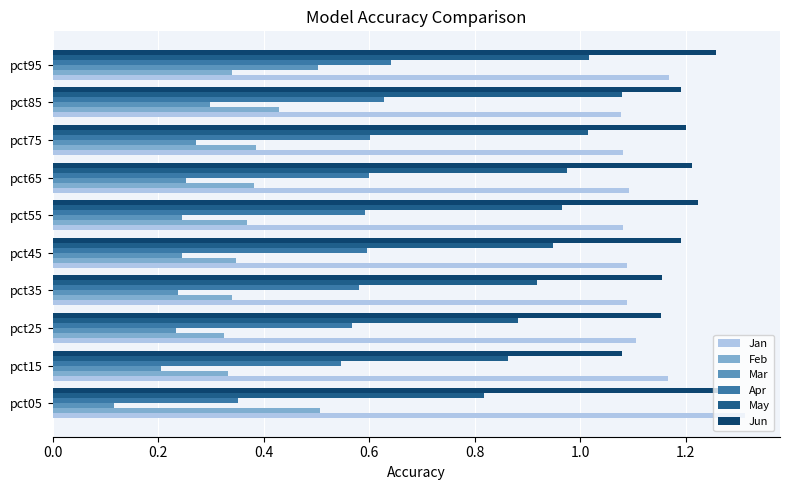

At how many categories does at least one series exceed 0?

10